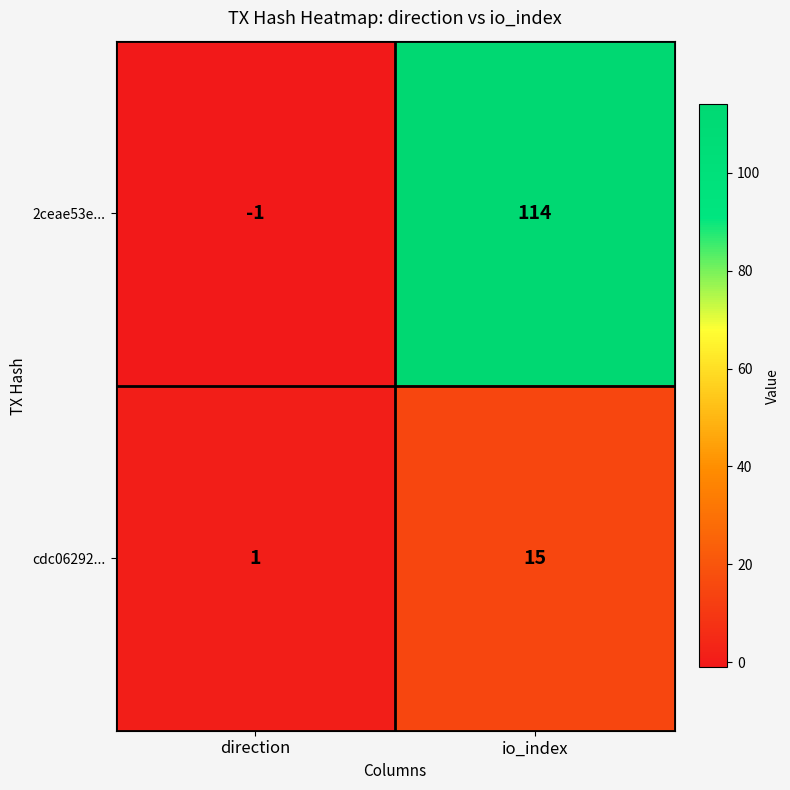

Reading left to right, what are all the values shown in this chart?

2ceae53e...: direction=-1	io_index=114
cdc06292...: direction=1	io_index=15